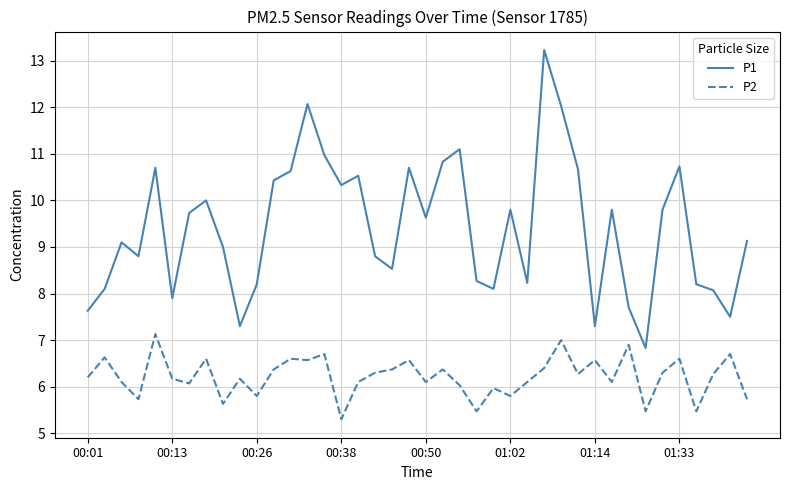

What is the lowest value of the P2 series?

5.3